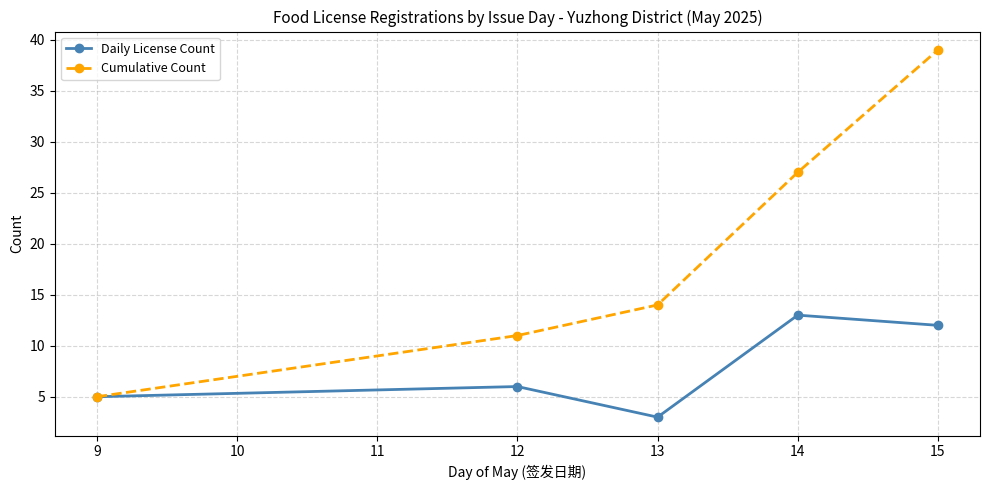

At which category does Daily License Count reach its first local valley?

13